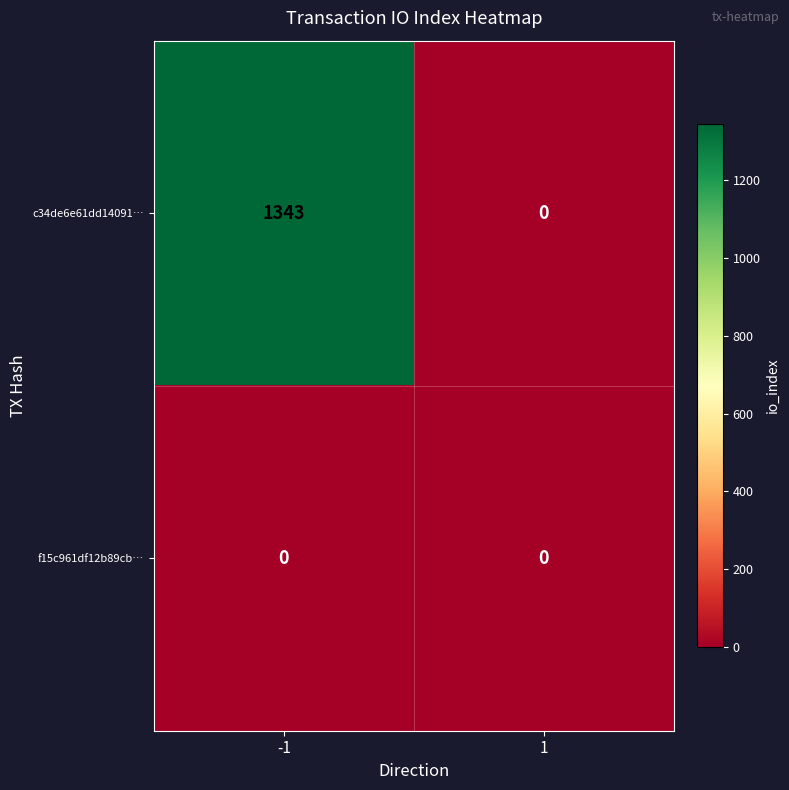

What is the total value across all series at -1?

1343